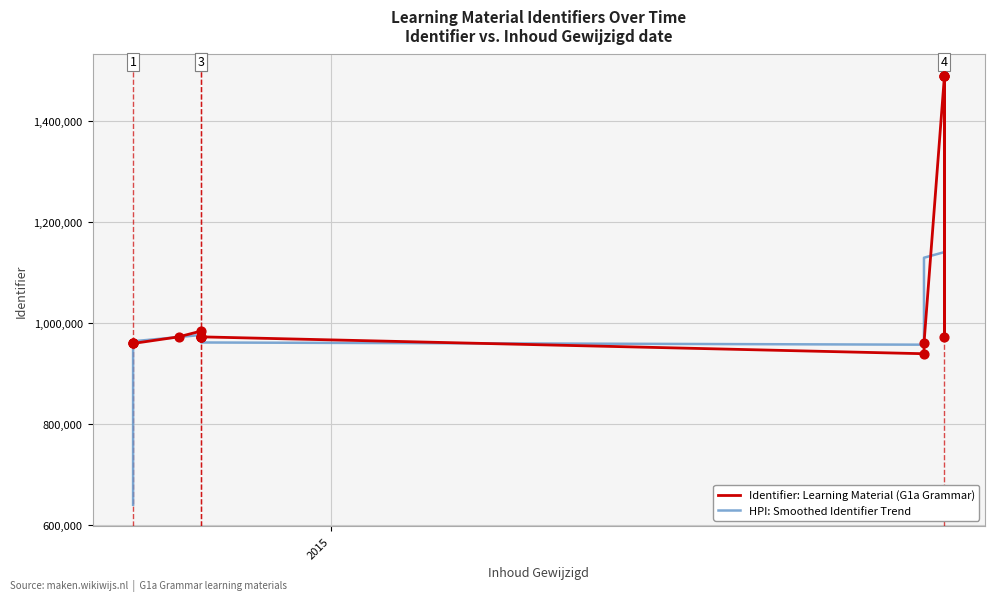

What are all the series names shown in the legend?

Identifier: Learning Material (G1a Grammar), HPI: Smoothed Identifier Trend